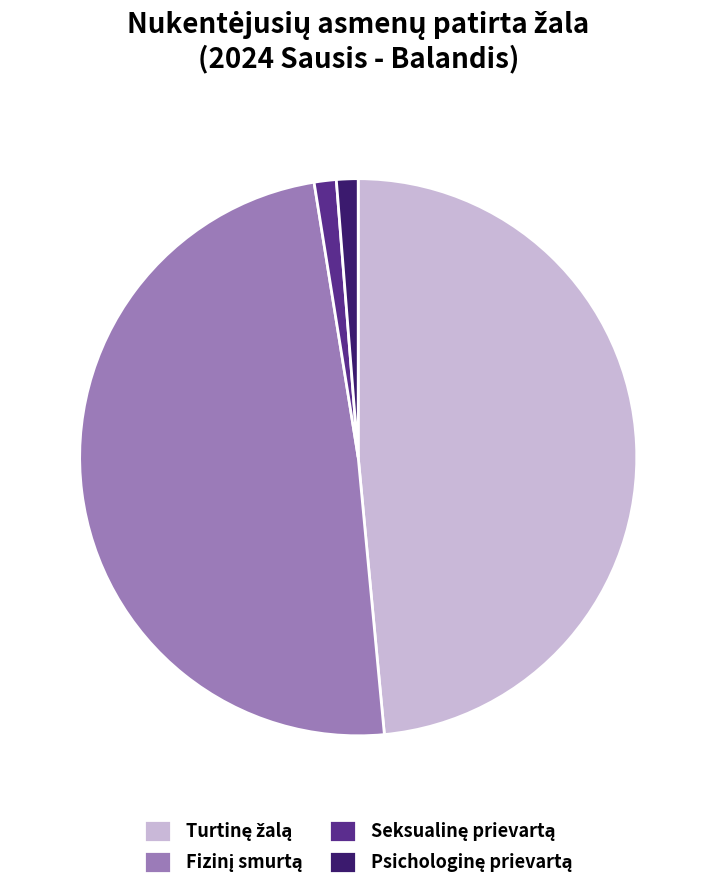

To the nearest percent, what percentage of the pie is Psichologinę prievartą?

1%